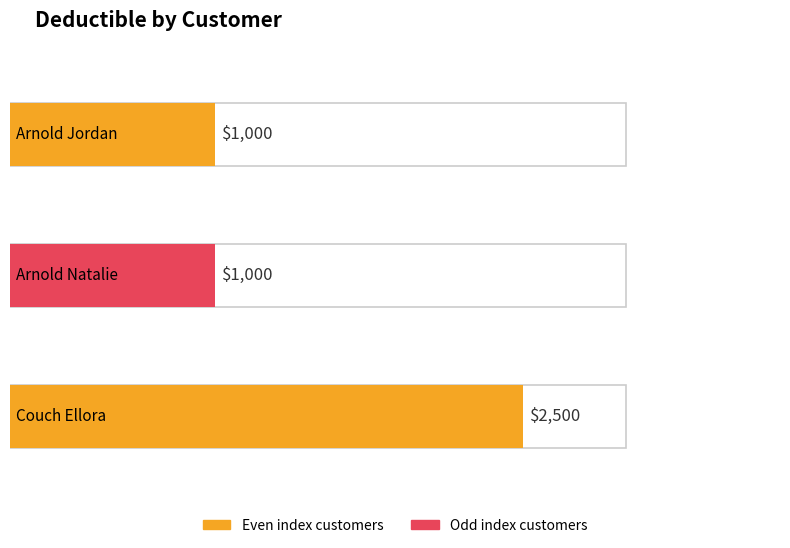

Are the bars grouped side by side (vs. stacked)?

No